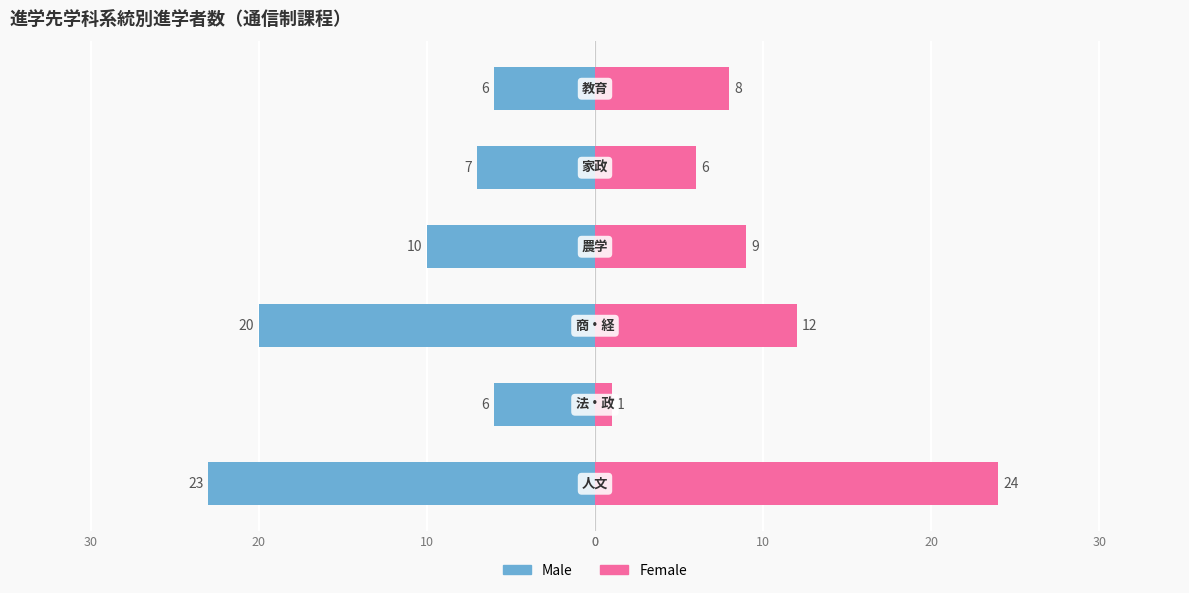

What is the value of the Male bar at the 3rd from the left?

-20